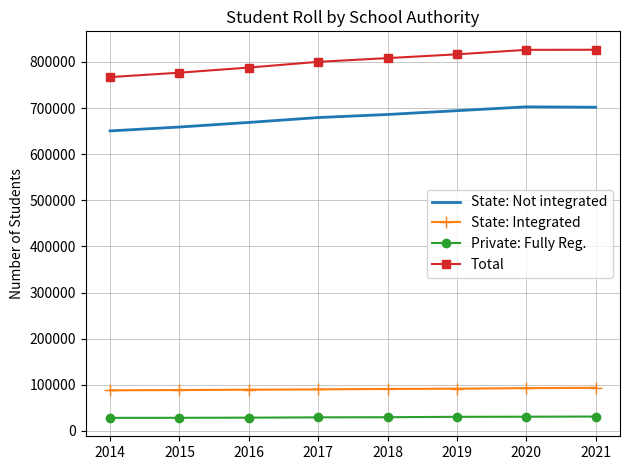

True or false: Private: Fully Reg. and Total cross at least once.

False